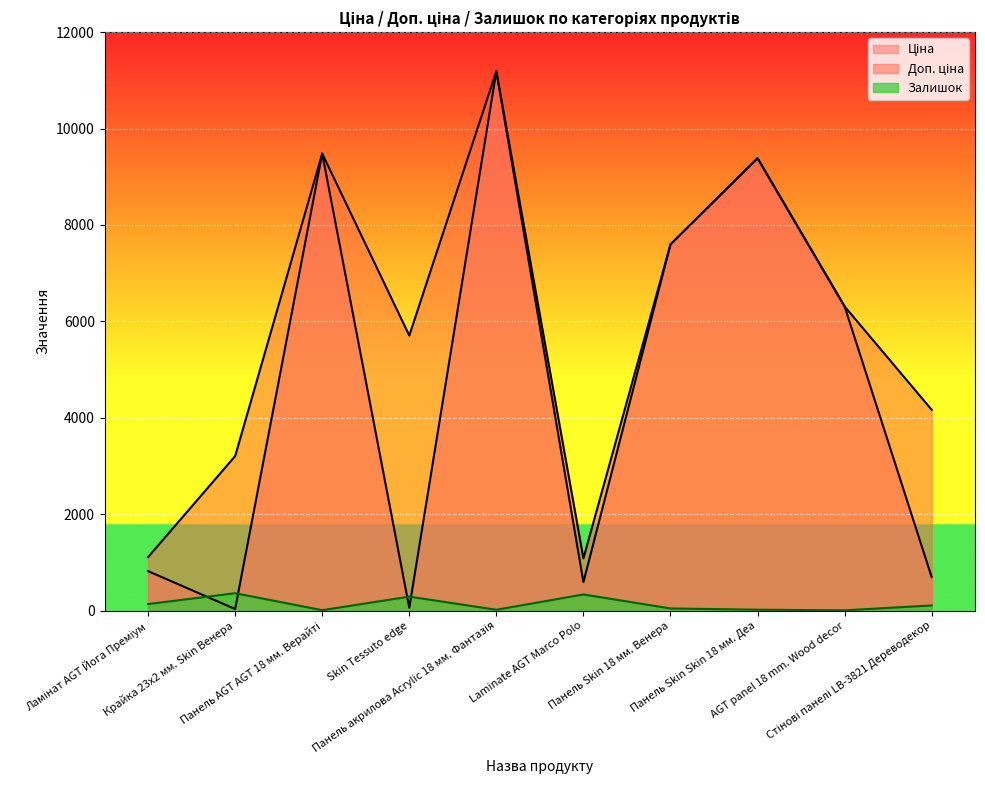

The Ціна series shows 3088.2 at Панель Skin Skin 18 мм. Деа. True or false?

False